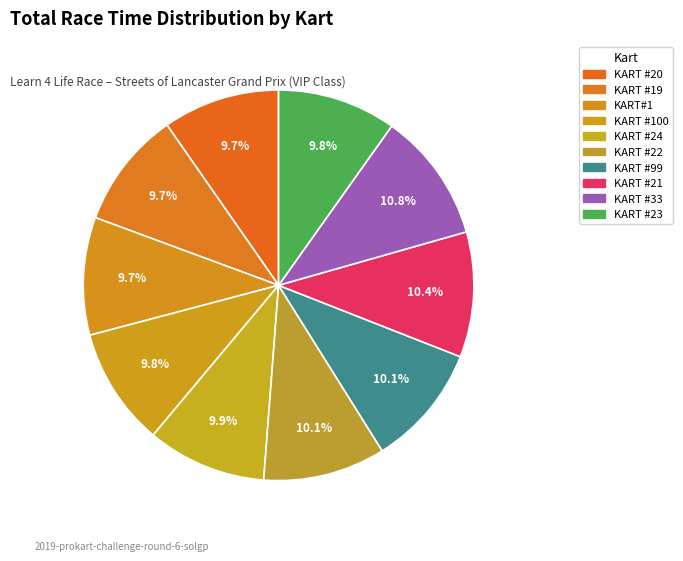

To the nearest percent, what is the average slice percentage?

10%